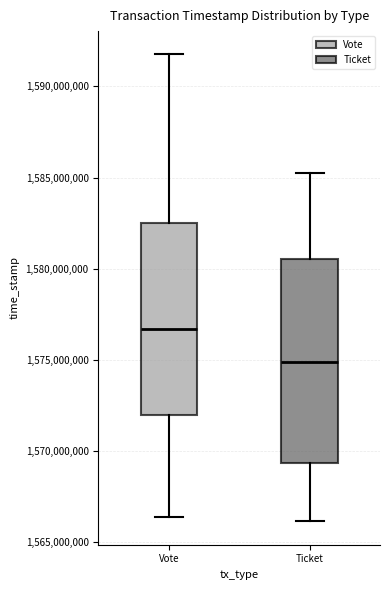

Which box is the tallest, from its lower edge to its upper edge?

Ticket